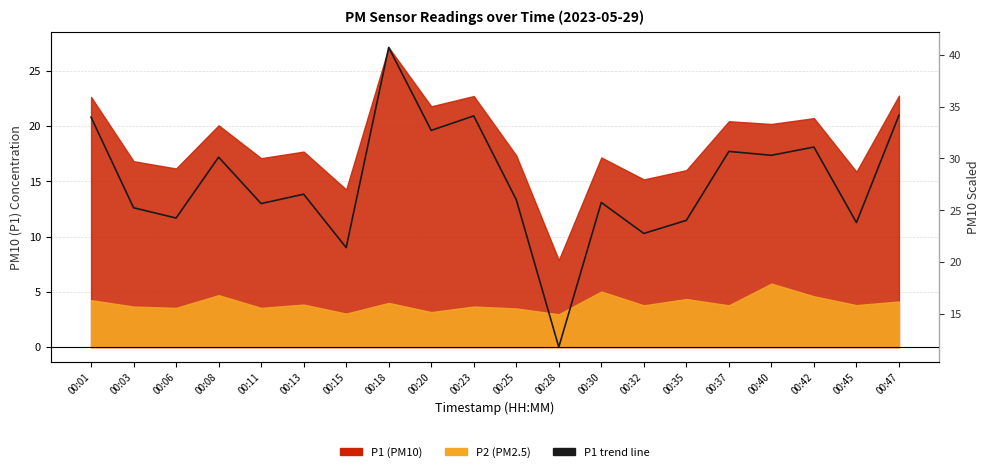

Reading left to right, extract all data points from this chart.

34.0	25.2	24.3	30.1	25.7	26.5	21.4	40.7	32.7	34.1	26.0	11.8	25.8	22.8	24.0	30.7	30.3	31.1	23.8	34.2